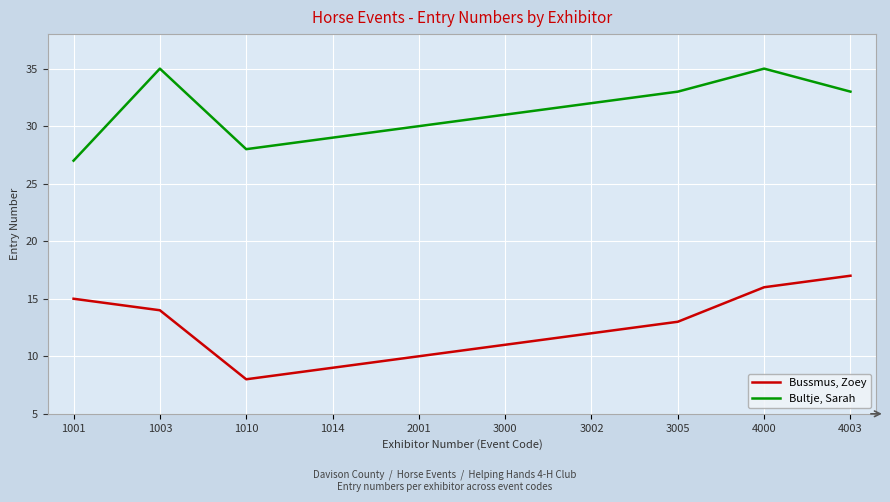

What is the highest value of the Bussmus, Zoey series?

17